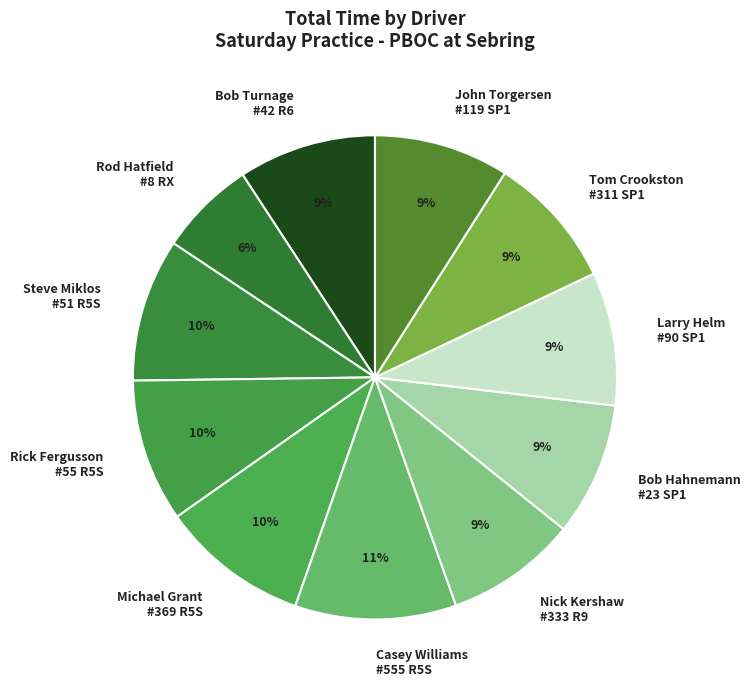

To the nearest percent, what is the average slice percentage?

9%